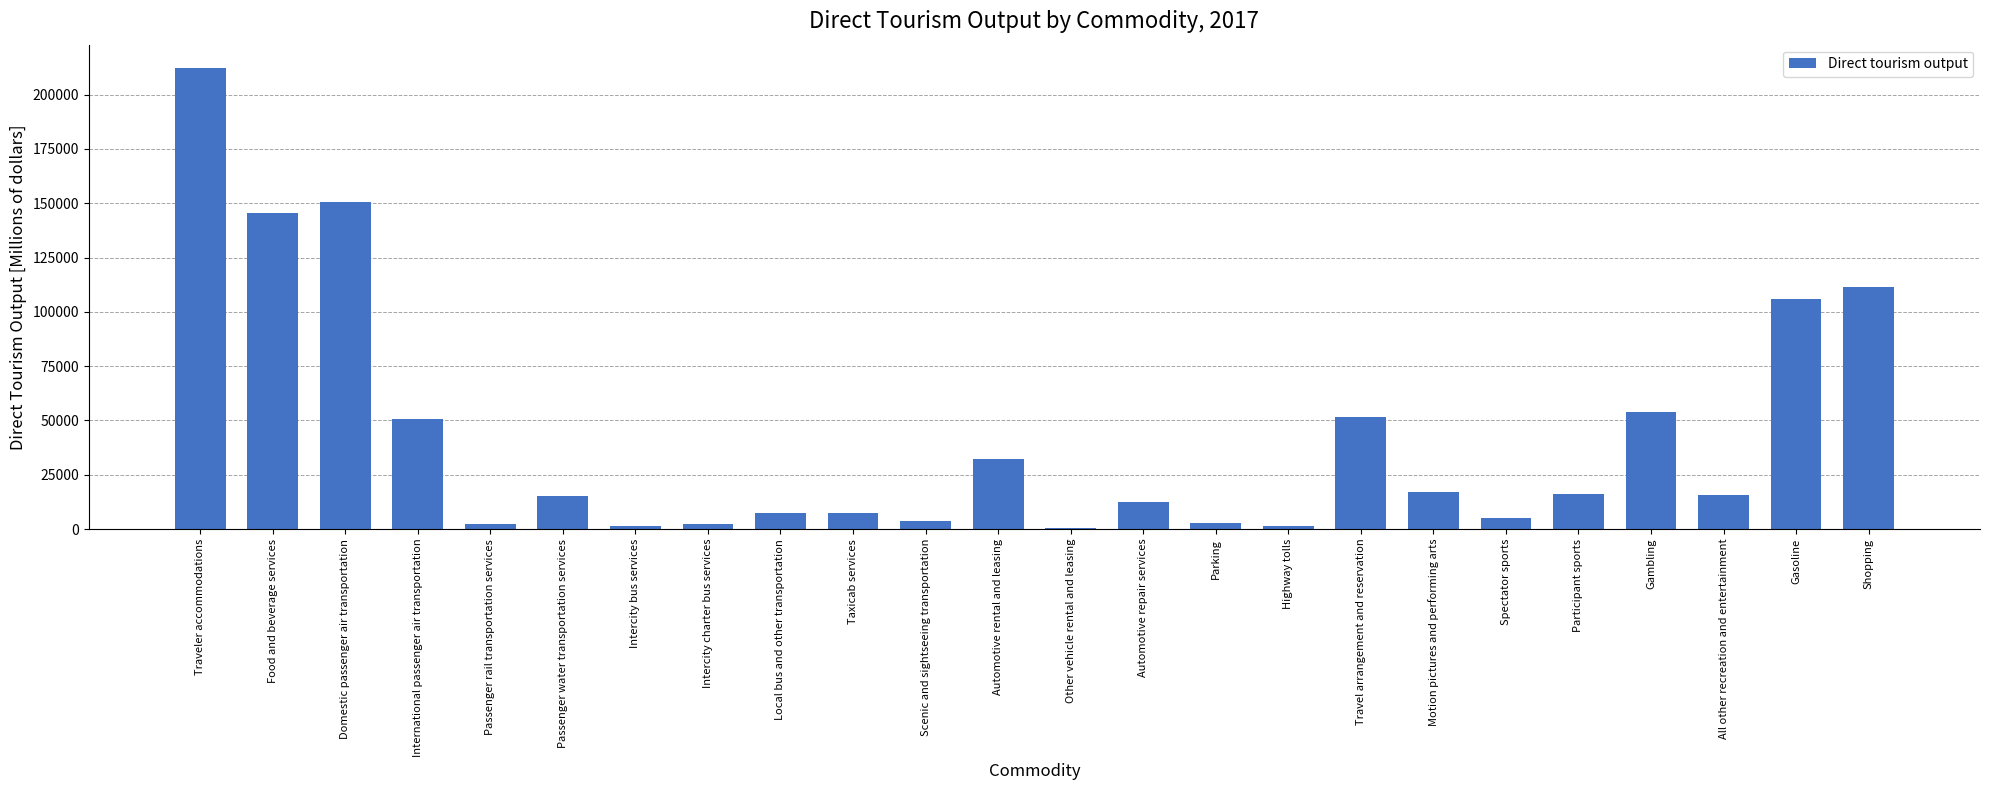

What is the label of the 18th bar from the left?

Motion pictures and performing arts